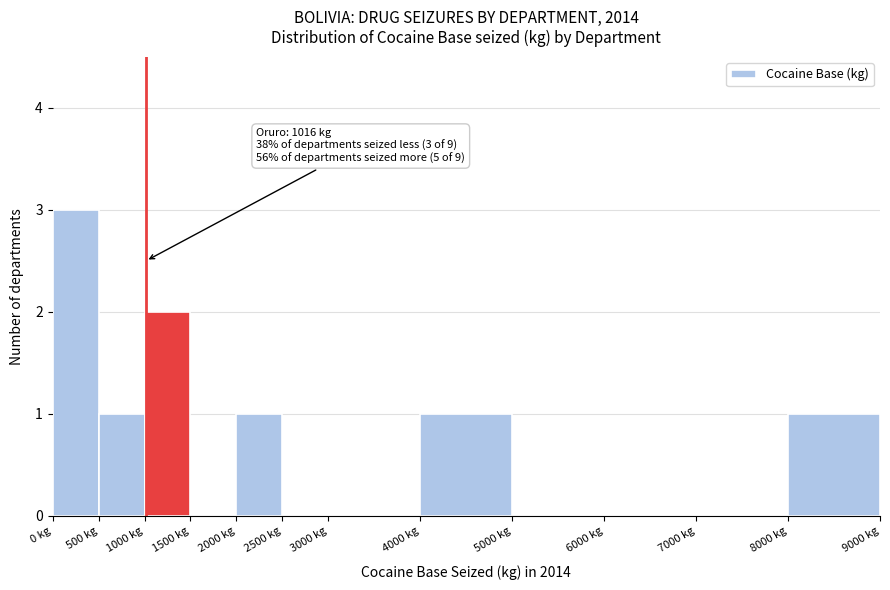

Over which range of the x-axis is the bar tallest?

0 to 500